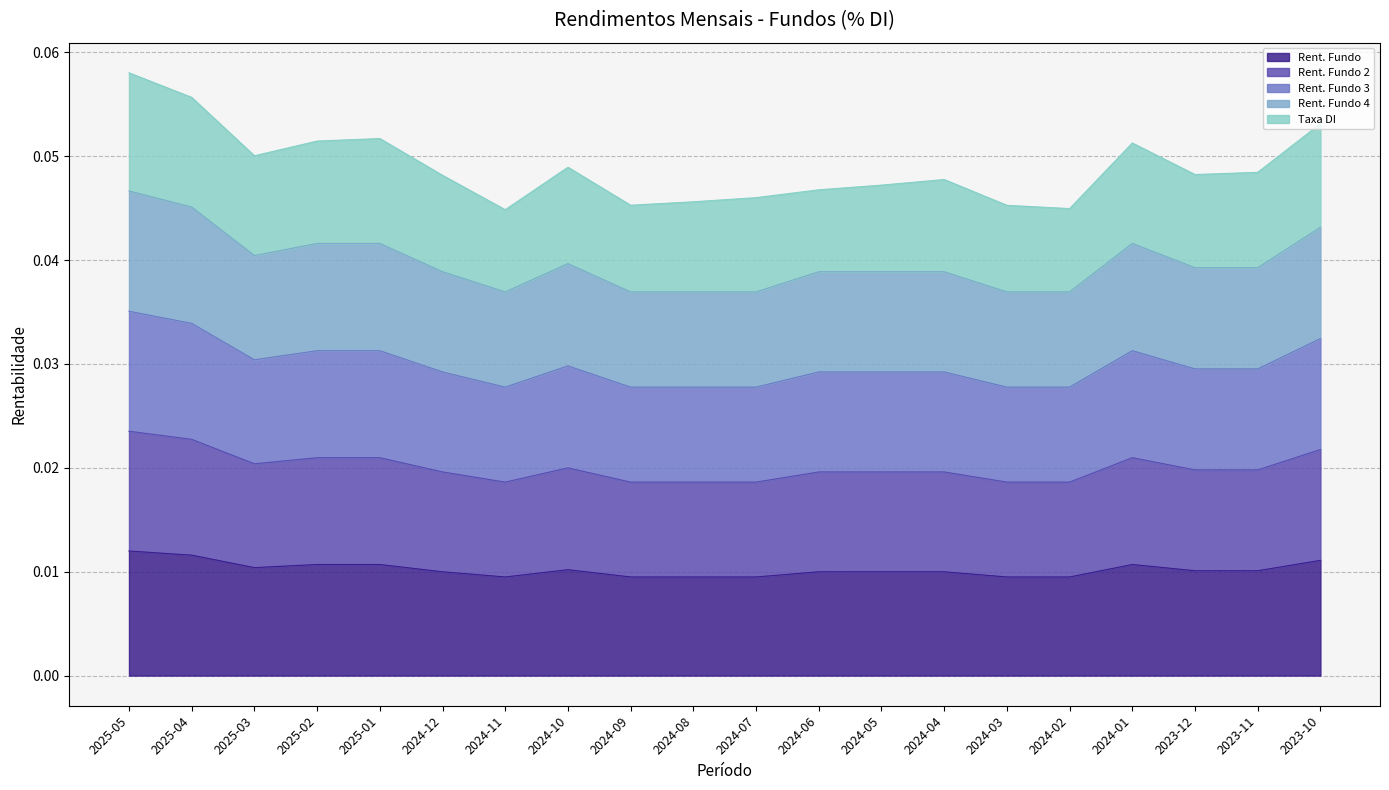

True or false: Rent. Fundo 3 and Rent. Fundo 2 intersect in this chart.

False